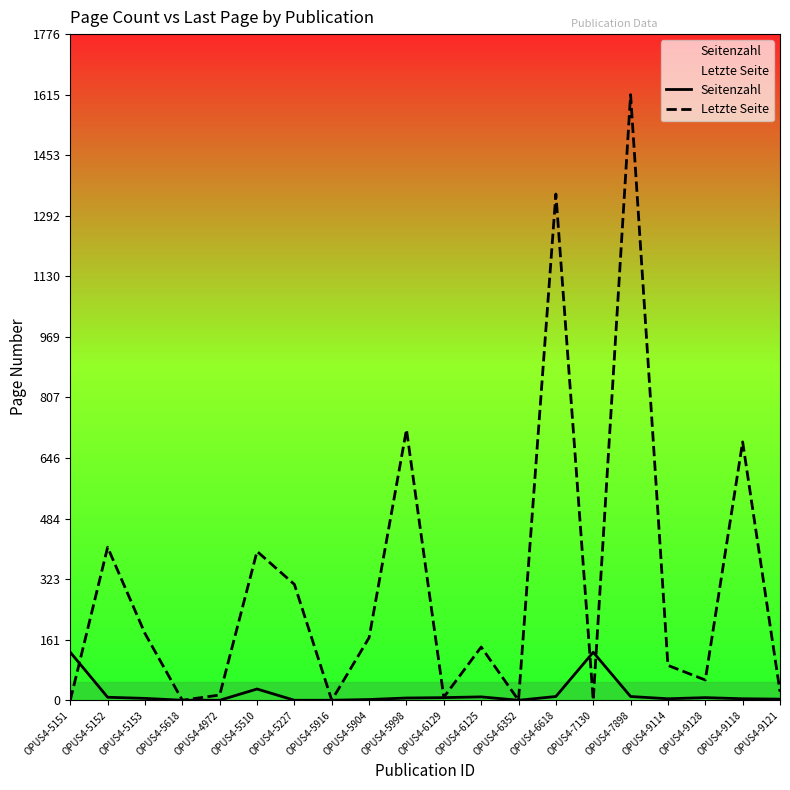

At how many categories does at least one series exceed 618?

4